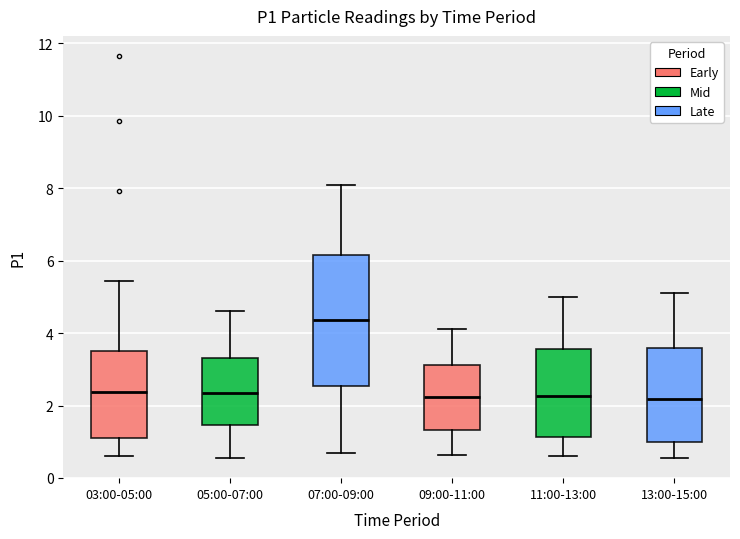

Comparing the boxes themselves (not the whiskers), which one is the tallest?

07:00-09:00